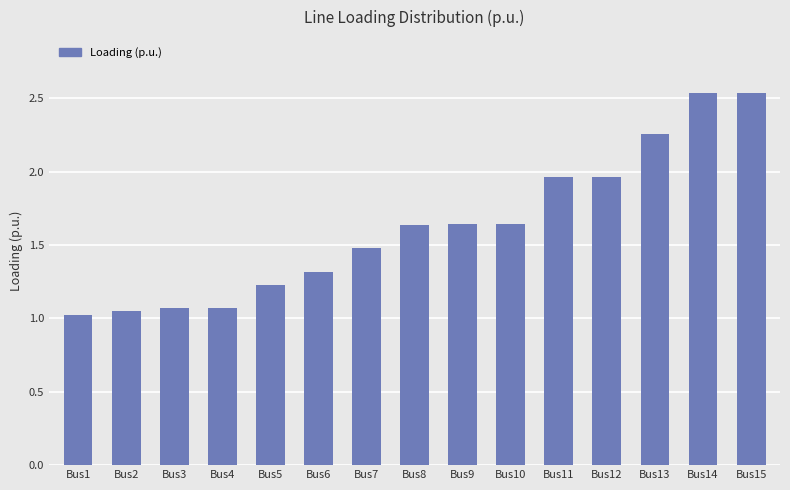

What is the ratio of the value at Bus15 to the value at Bus10?

1.5